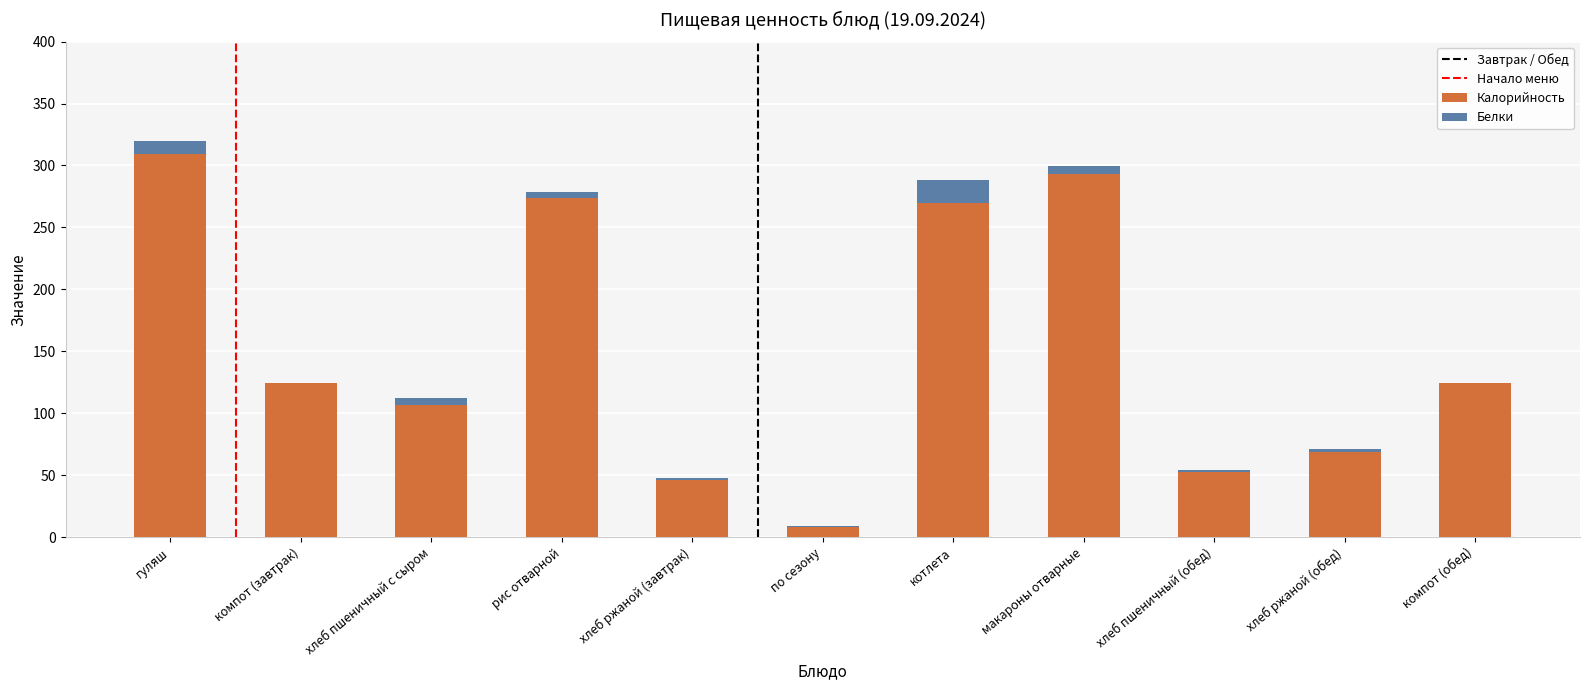

At which label does Калорийность reach its peak?

гуляш